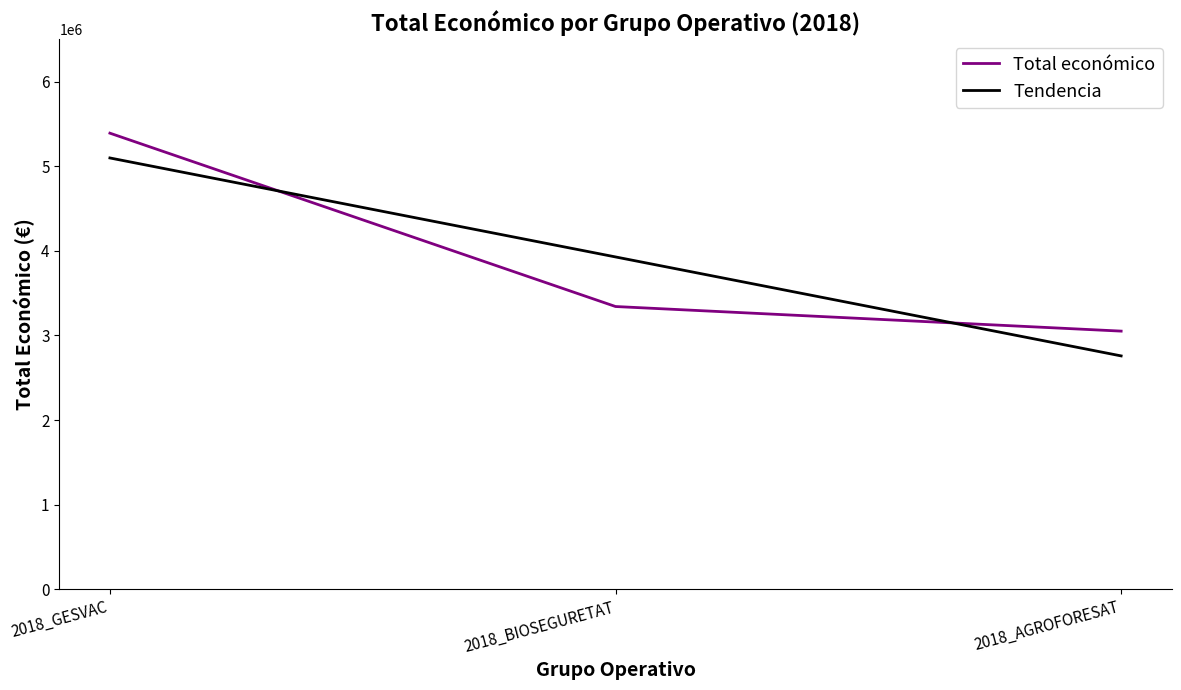

How many categories are shown in the chart?

3